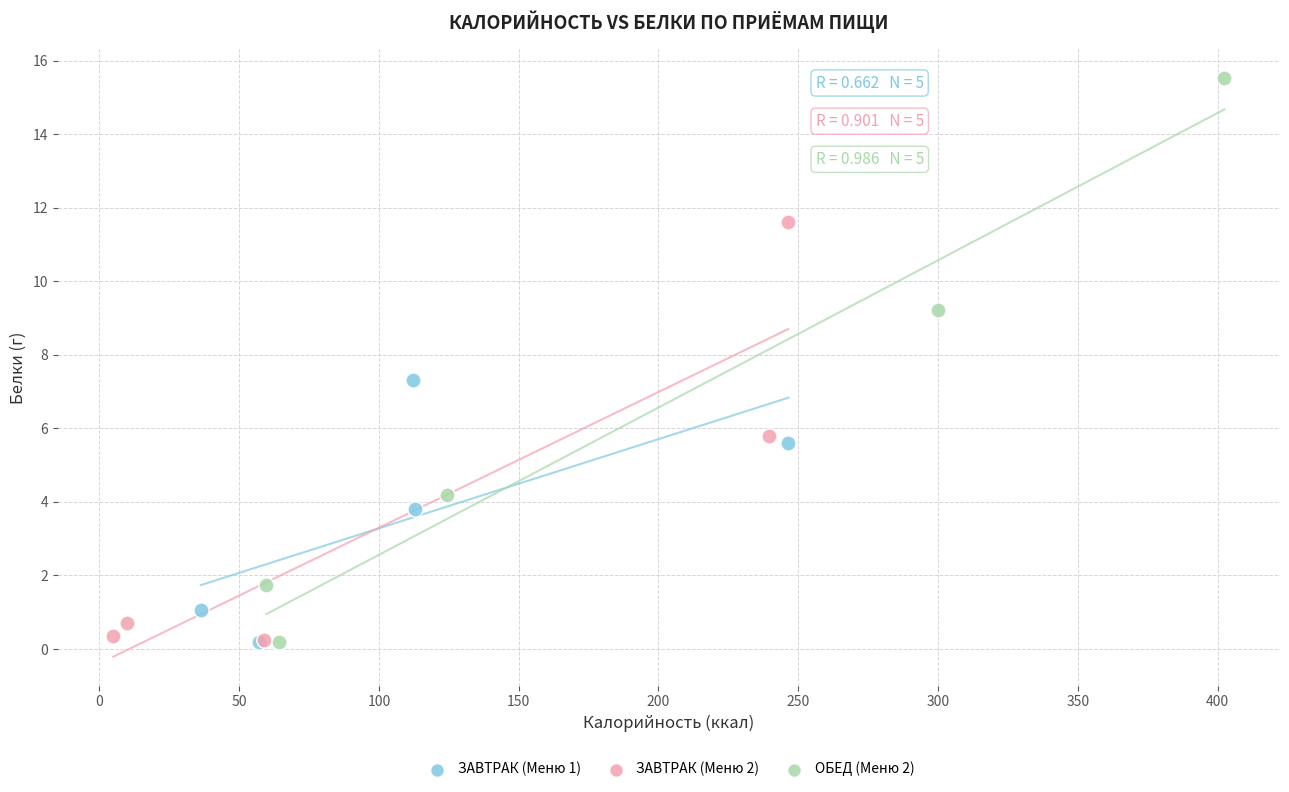

Which series has the largest Y range (max minus min)?

ОБЕД (Меню 2)